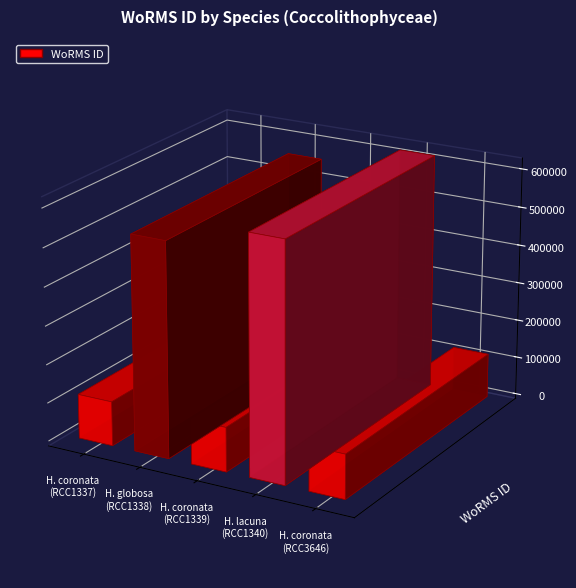

What position from the right is Hymenomonas lacuna (RCC1340)?

2